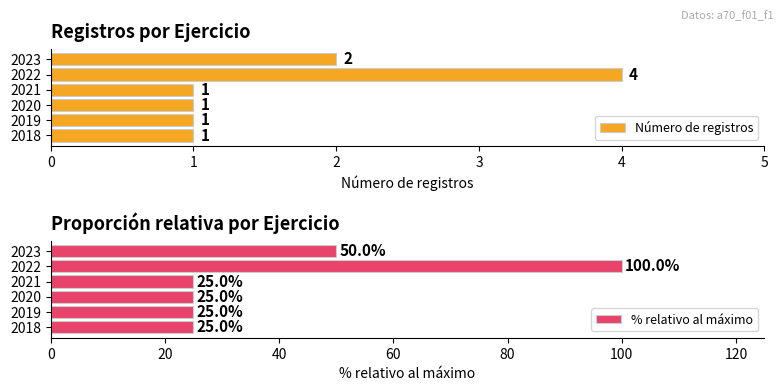

What is the sum of the % relativo al máximo values at 3 and 0?

50